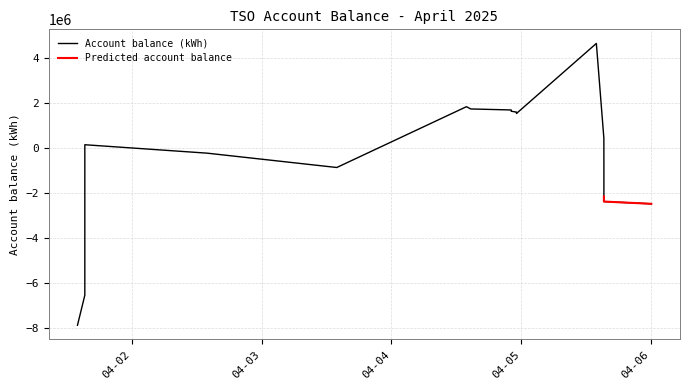

How many values are above zero?

14